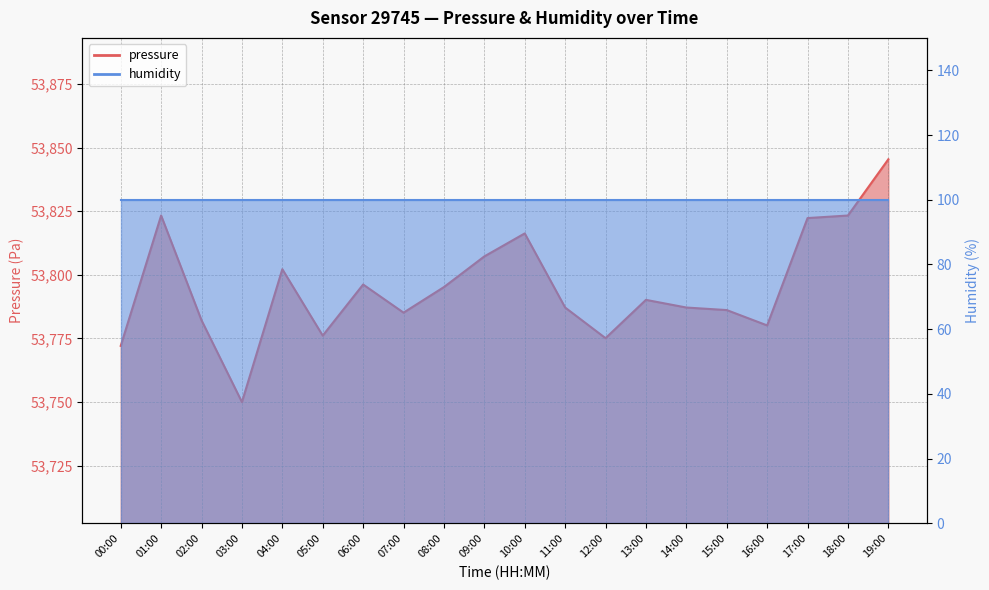

Which category has the highest value across all series?

19:00